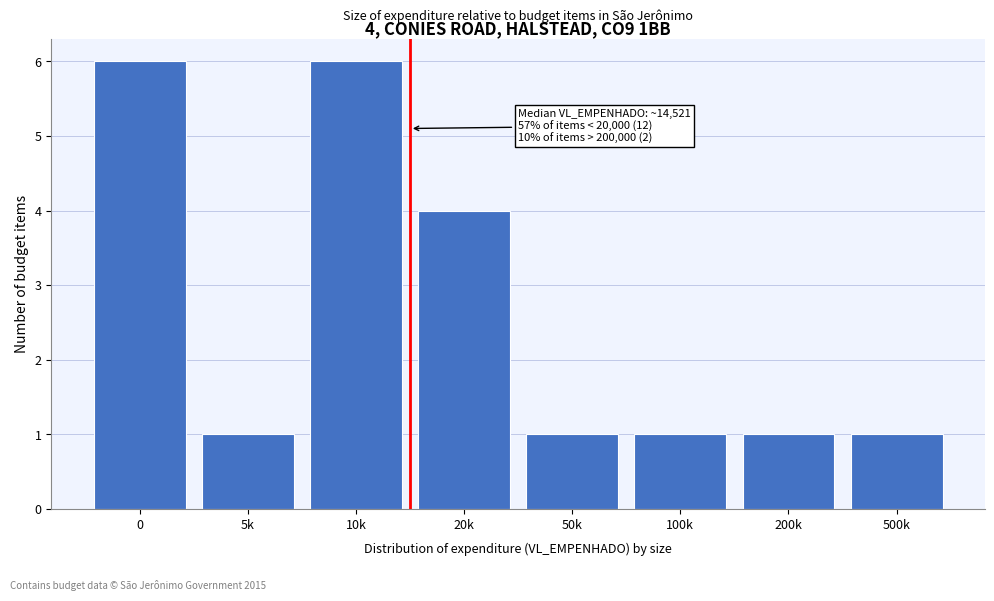

Reading left to right, transcribe all the data shown in this chart.

6	1	6	4	1	1	1	1